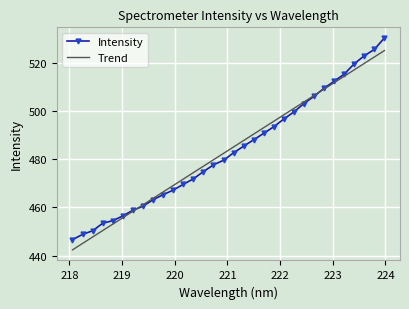

What is the greatest value displayed?

530.2